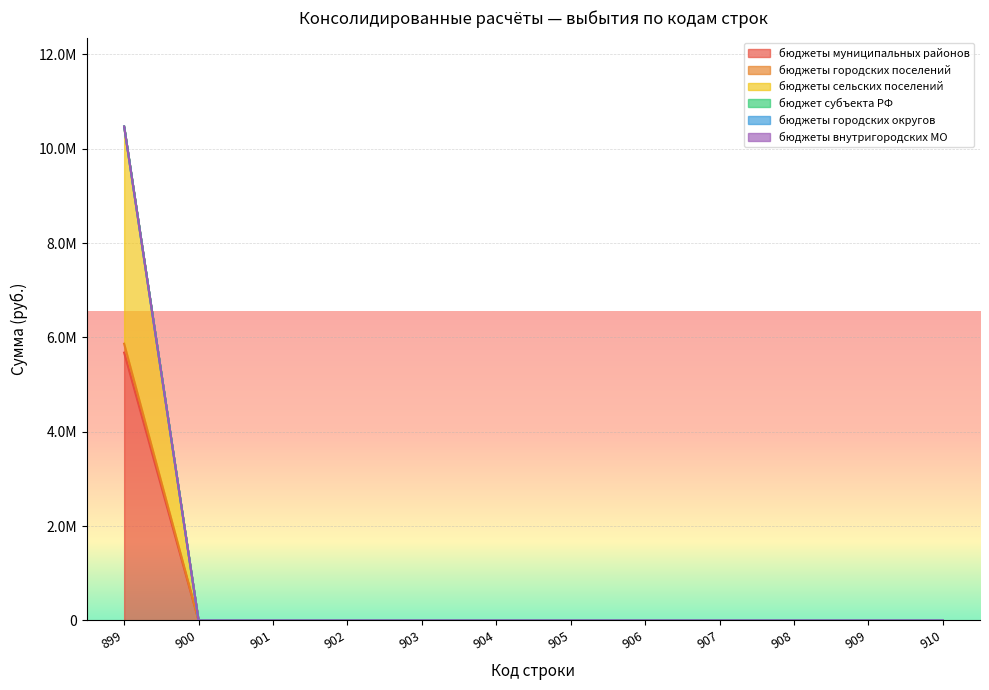

Count the number of categories in the chart.

12